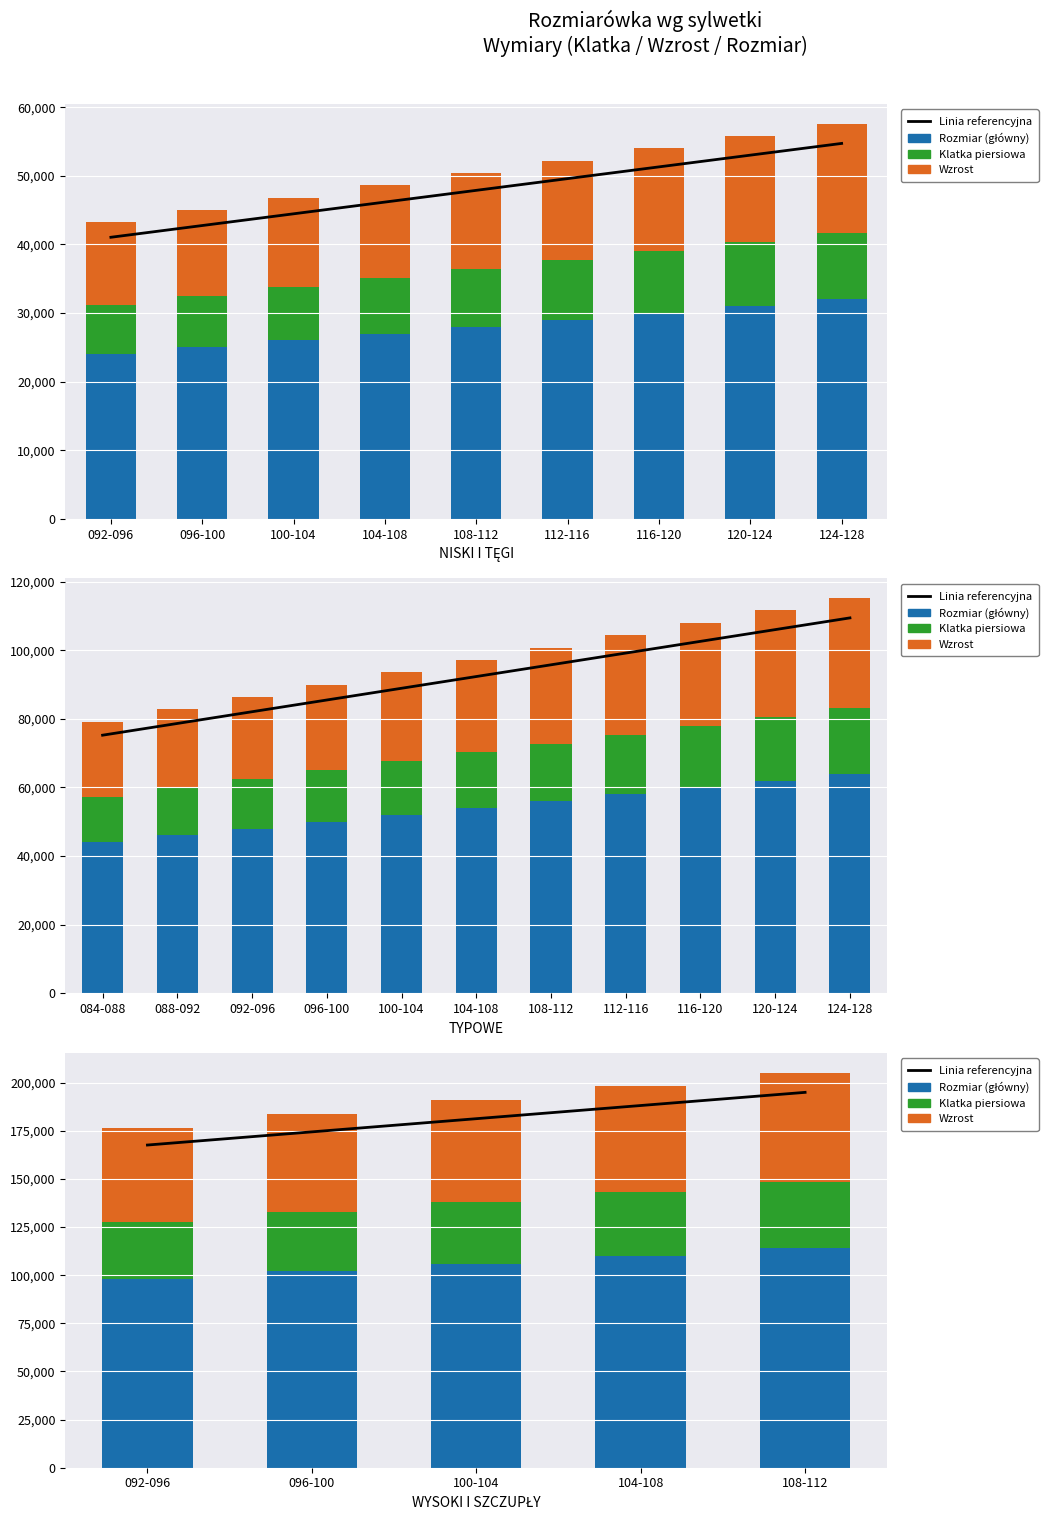

How many values in the Rozmiar (główny) series exceed 106000?

2